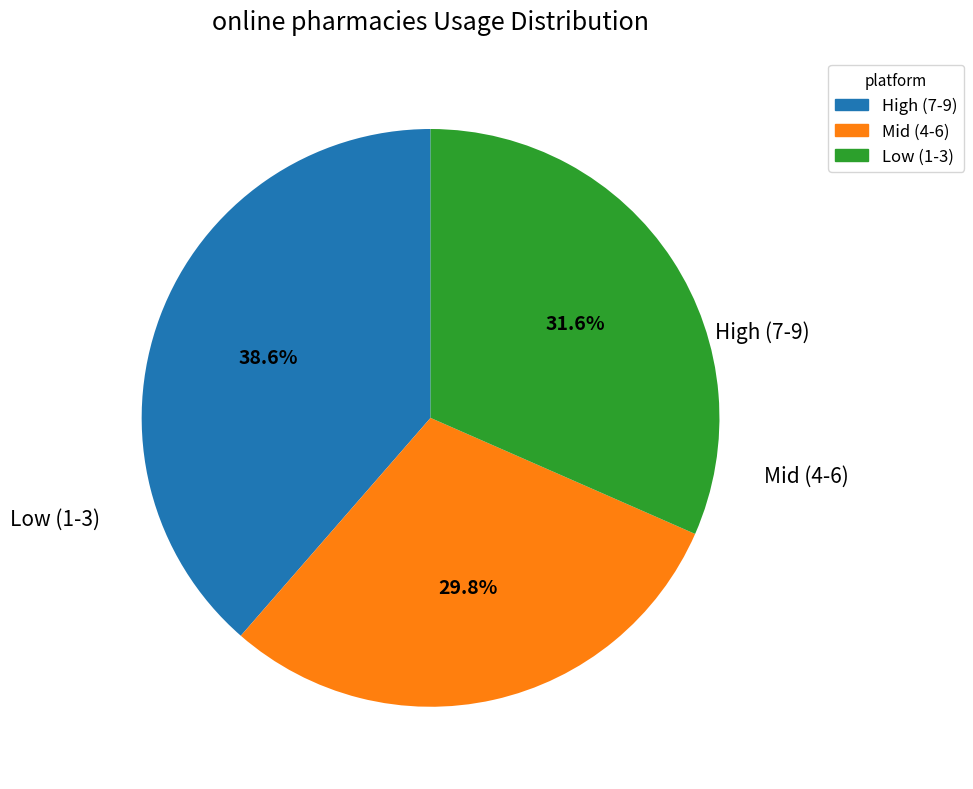

Is there any slice that represents more than half of the pie?

No